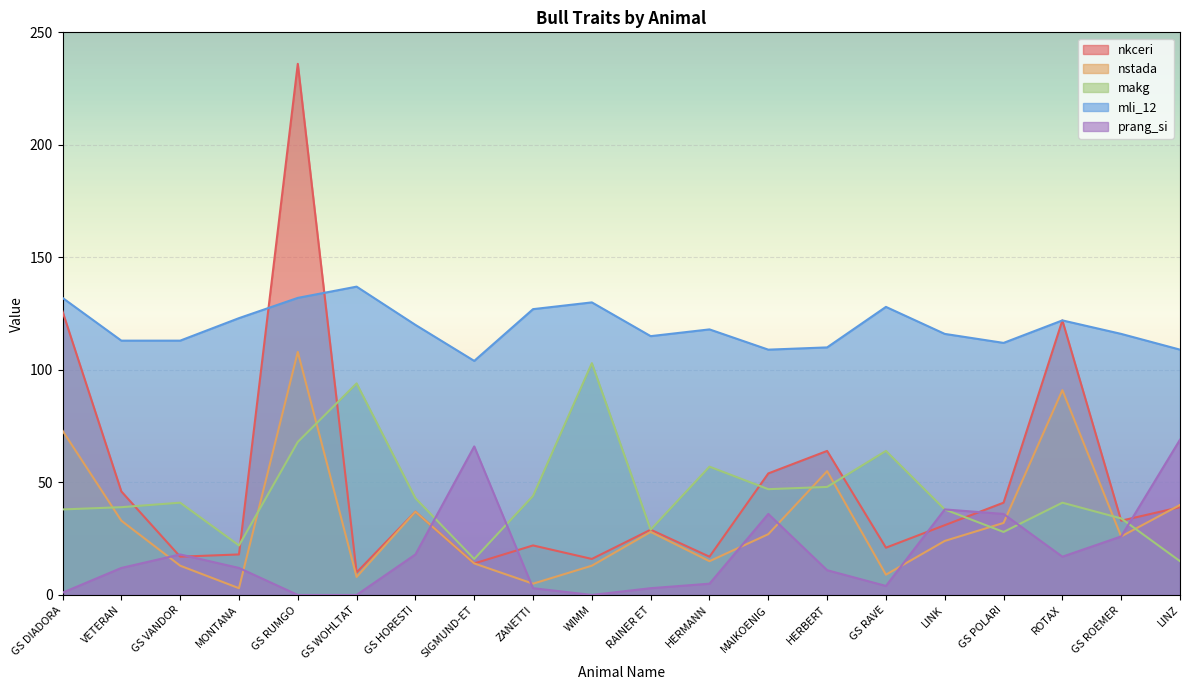

At which label does nstada reach its peak?

GS RUMGO